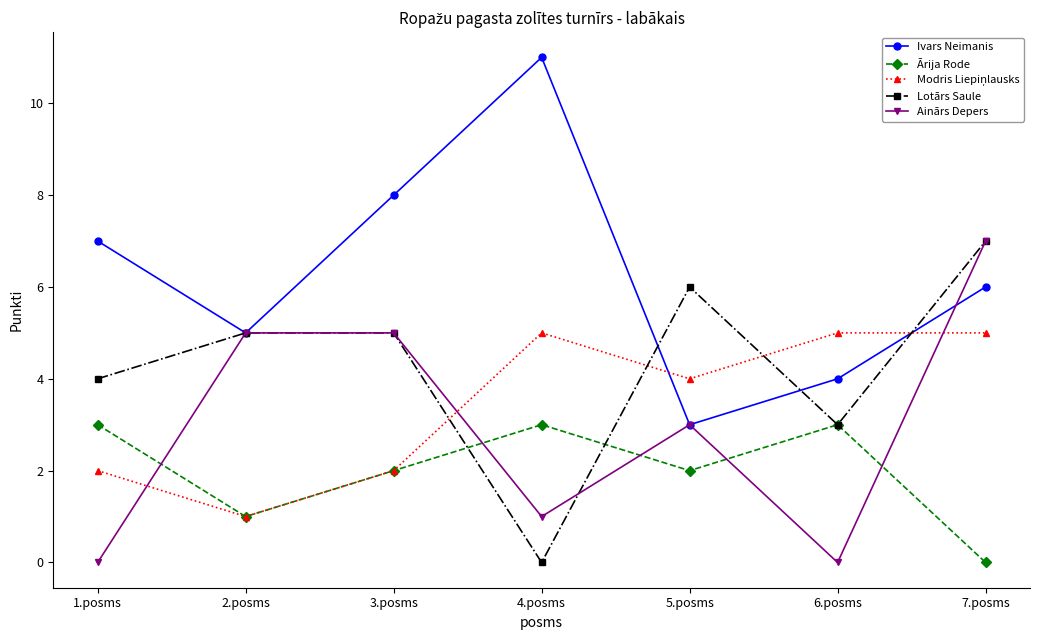

Which category has the highest value in the Ainārs Depers series?

7.posms